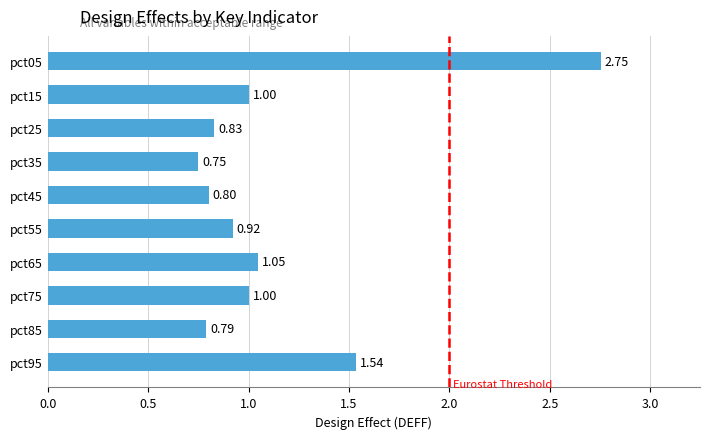

Between pct25 and pct65, which is larger?

pct65